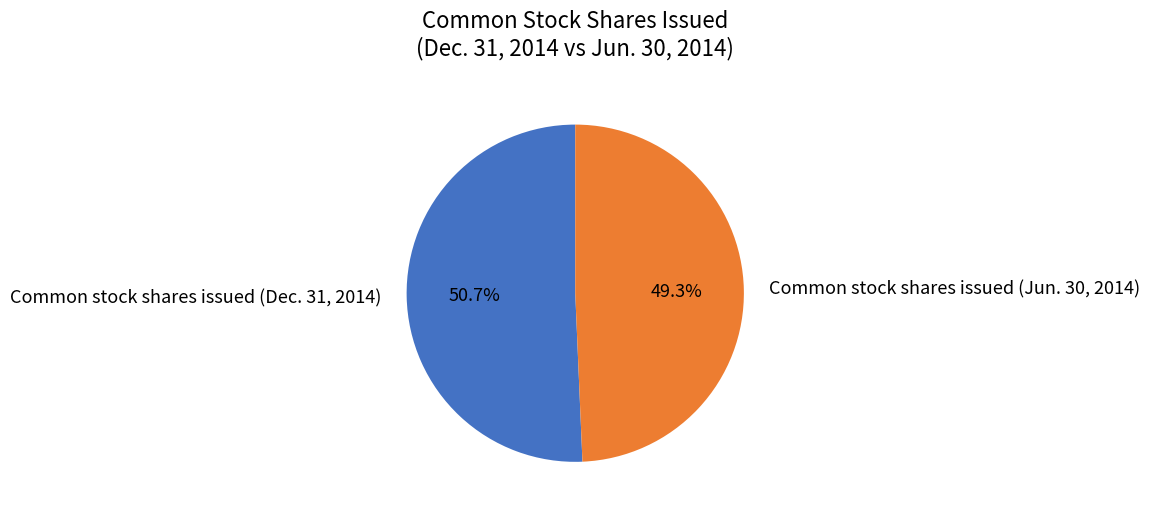

Is it true that Common stock shares issued (Jun. 30, 2014) is 49% of the pie?

True